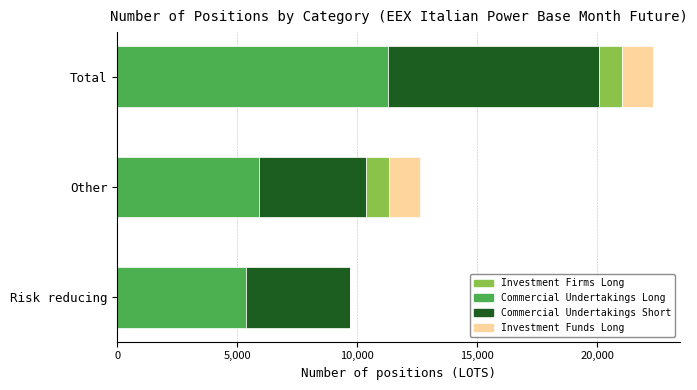

At which category is the sum across all series the highest?

Total